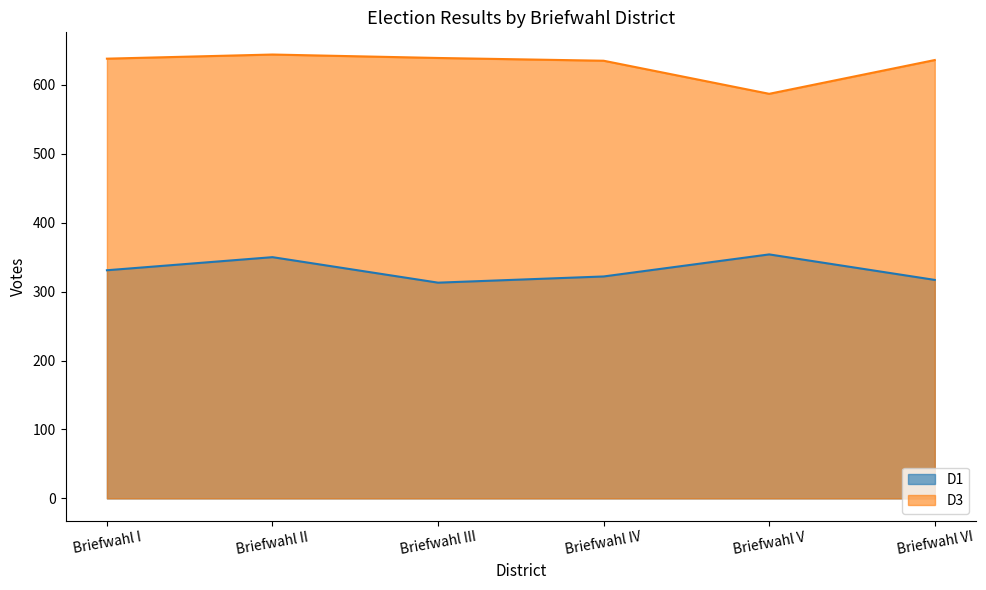

What is the lowest value of the D3 series?

587